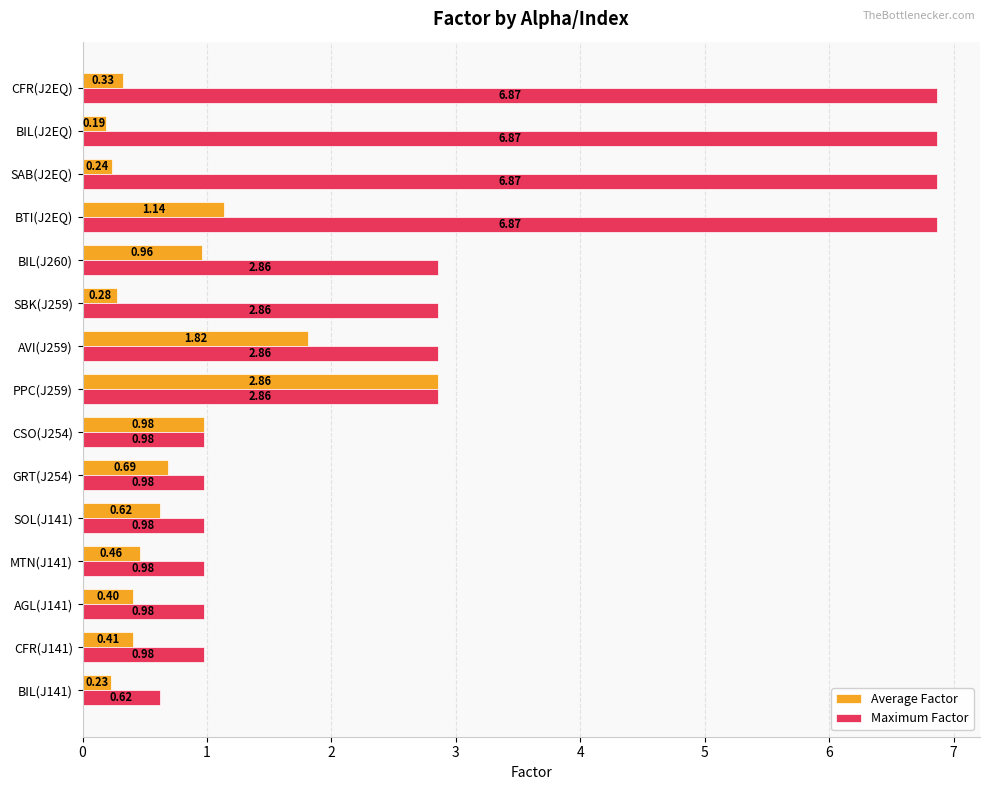

Which series has the widest spread of values?

Maximum Factor